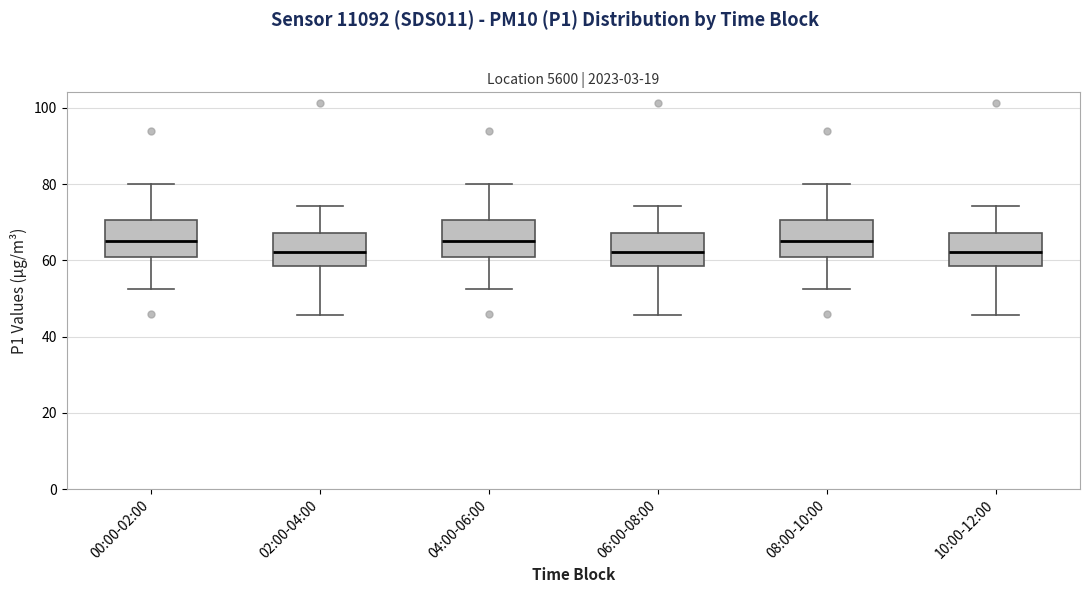

Reading left to right, transcribe this box plot: for each box, give where its median line is, the range the box spans, and where its two whiskers end, as read against the y-axis. The values are not printed on the chart, so give them approximately, as read against the axis.

00:00-02:00: median 66, box 60 to 70, whiskers 52 to 80
02:00-04:00: median 62, box 58 to 68, whiskers 46 to 74
04:00-06:00: median 66, box 60 to 70, whiskers 52 to 80
06:00-08:00: median 62, box 58 to 68, whiskers 46 to 74
08:00-10:00: median 66, box 60 to 70, whiskers 52 to 80
10:00-12:00: median 62, box 58 to 68, whiskers 46 to 74